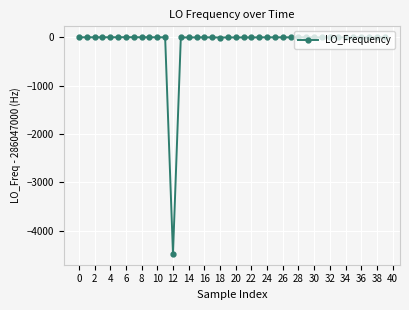

How many distinct data groups are displayed?

1